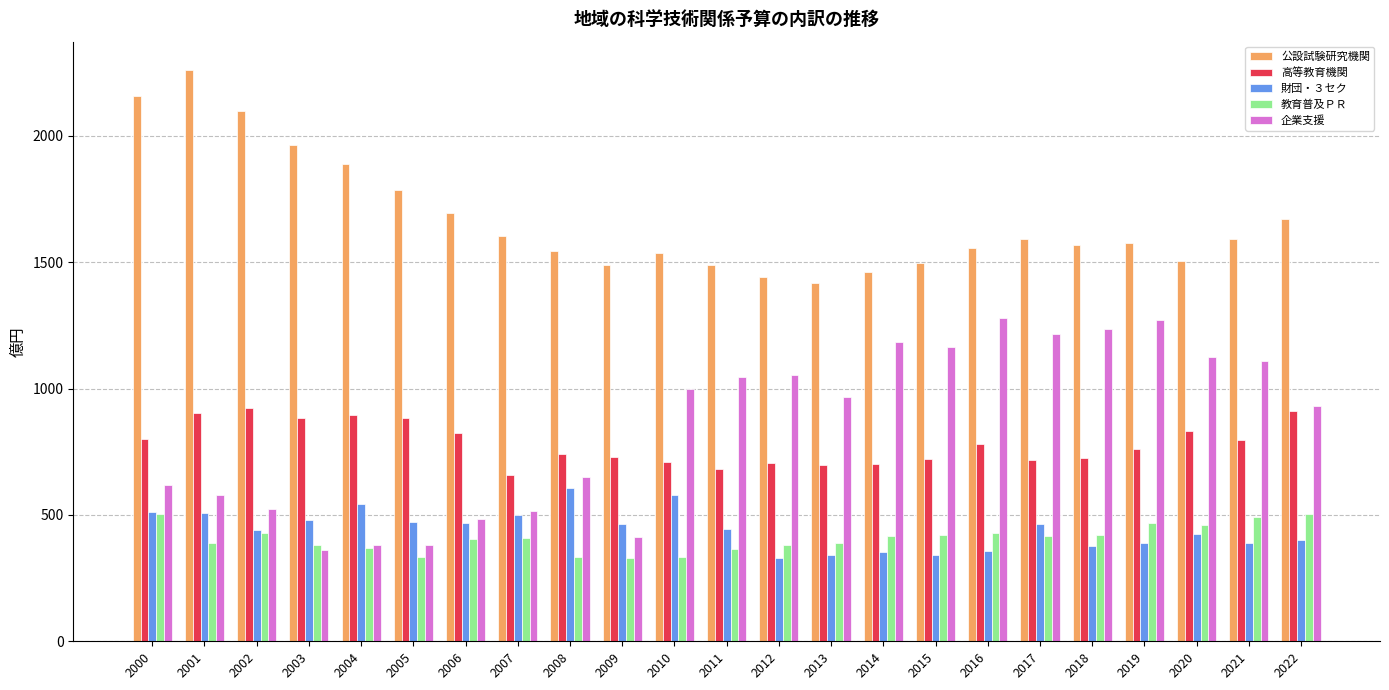

Is the value of 公設試験研究機関 at 2001 greater than the value of 教育普及ＰＲ at 2012?

Yes